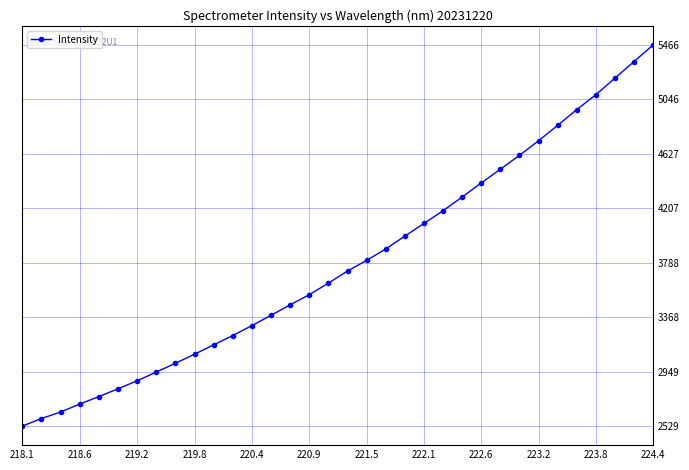

True or false: the data has more than 1 interior local peaks.

False